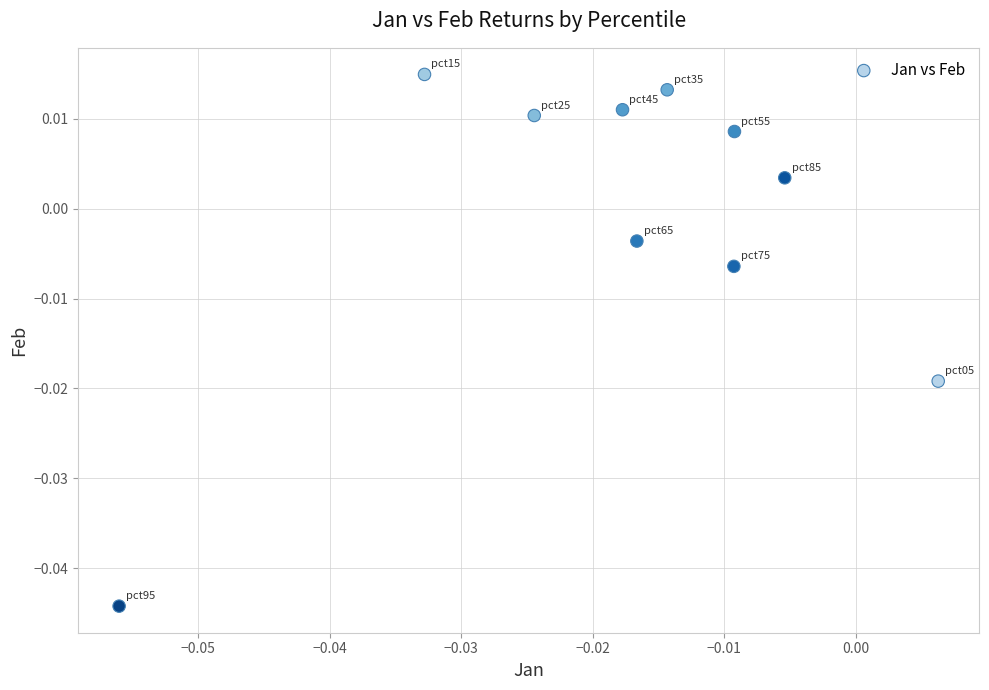

How many data points are displayed?

10